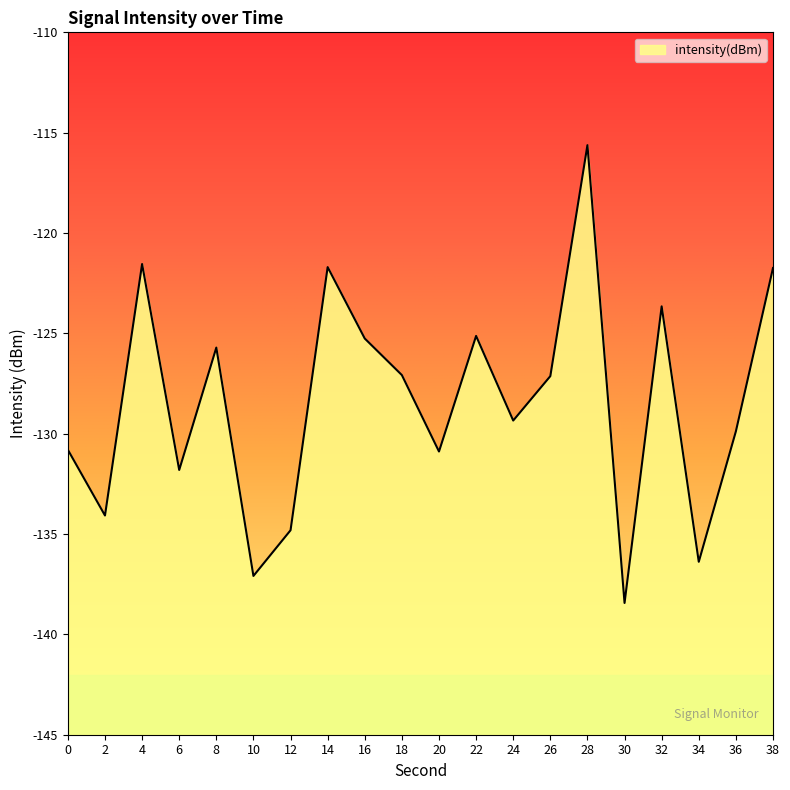

At which category does the data reach its first local valley?

2